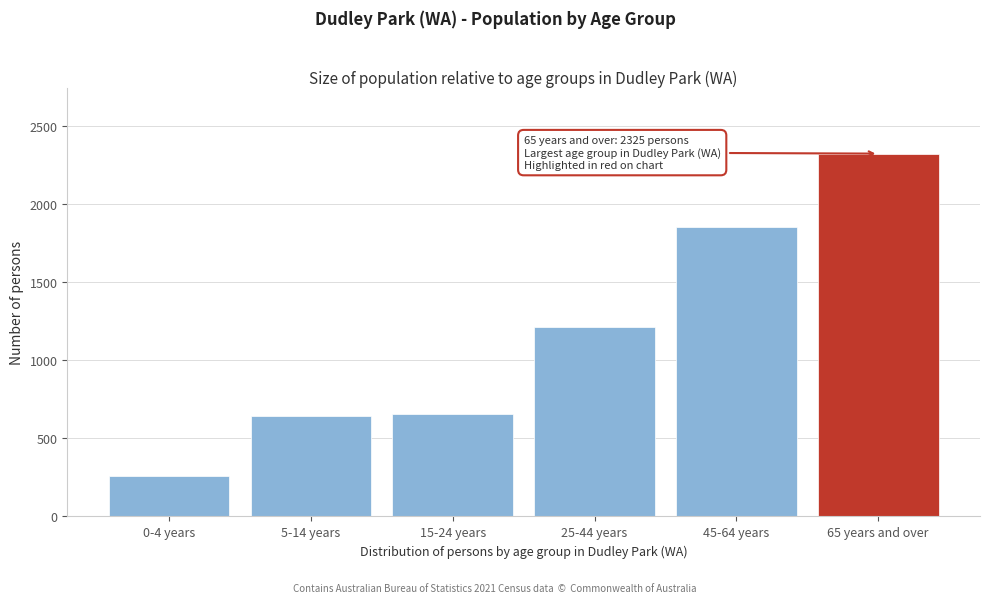

Reading right to left, list all the values displayed in this chart.

2325	1856	1214	655	641	260